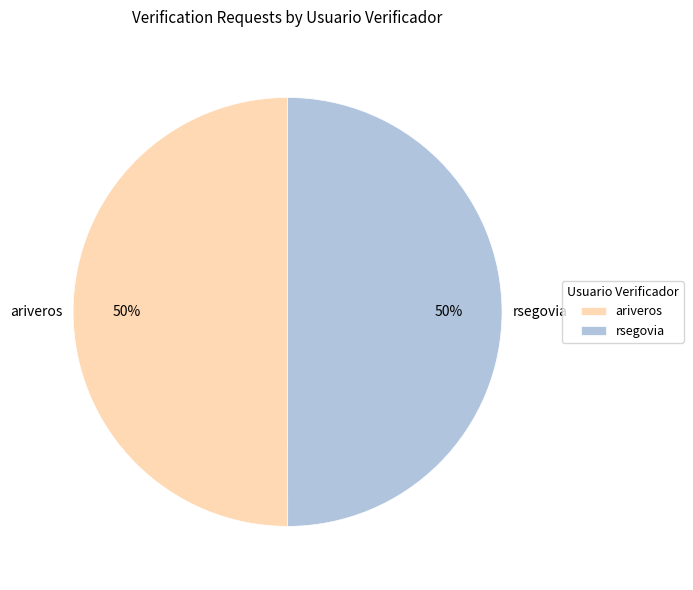

Combined, do rsegovia and ariveros account for over 50%?

Yes